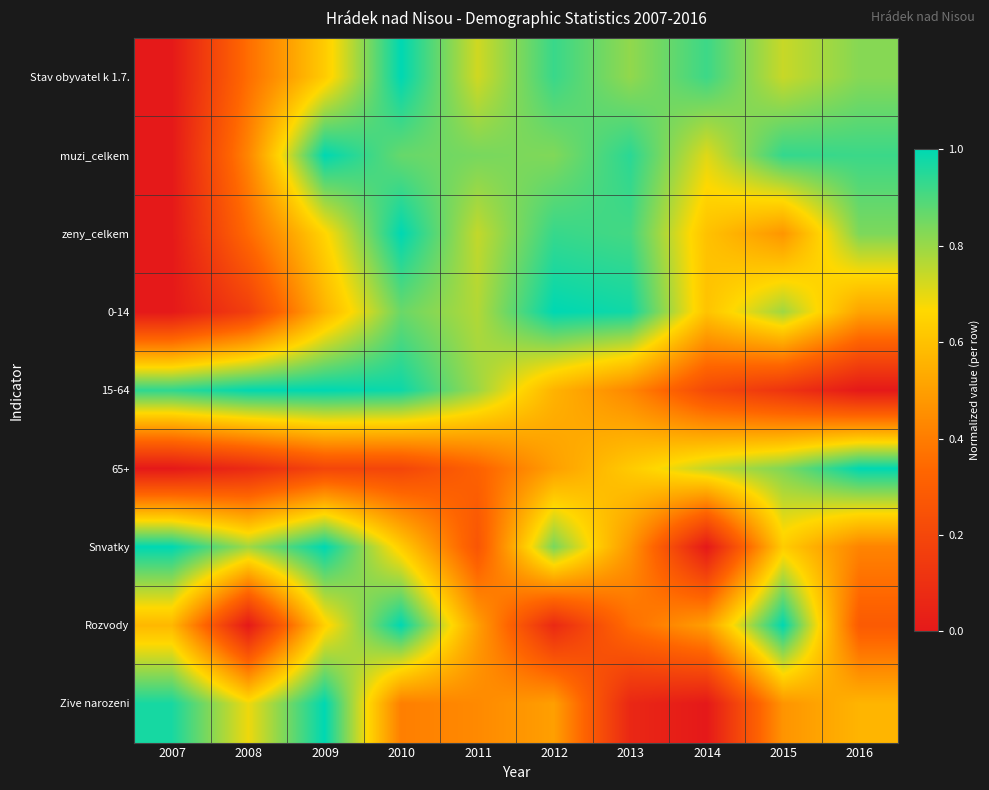

Count the number of data series in this chart.

9